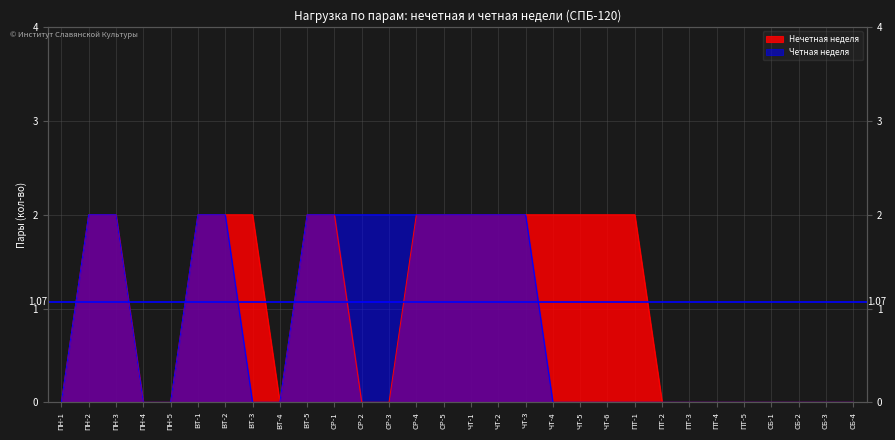

What position from the right is ПН-2?

29